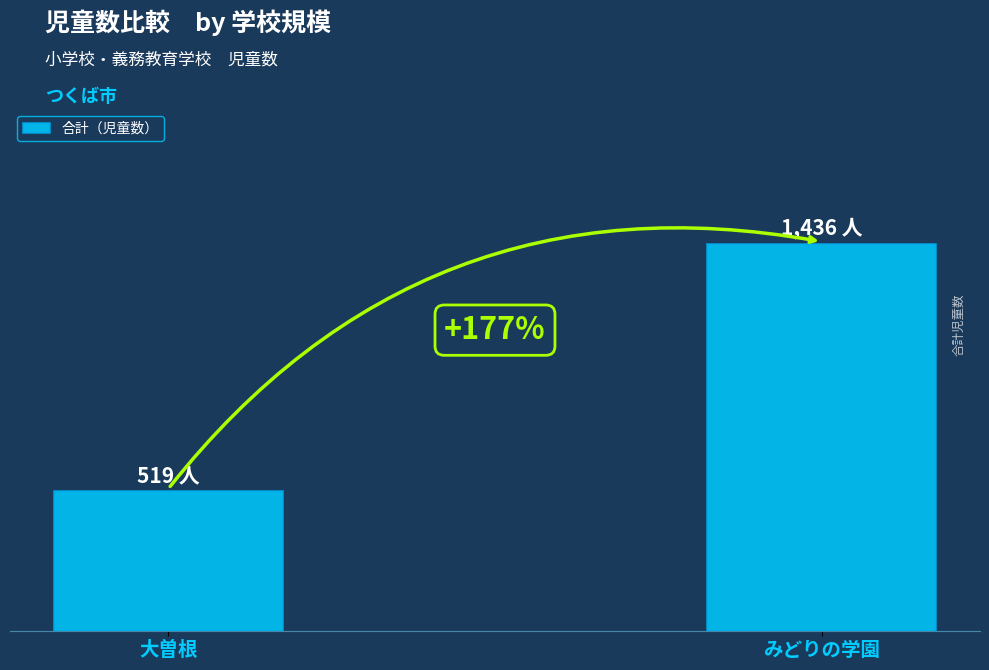

List the labels in order of value, largest first.

みどりの学園, 大曽根